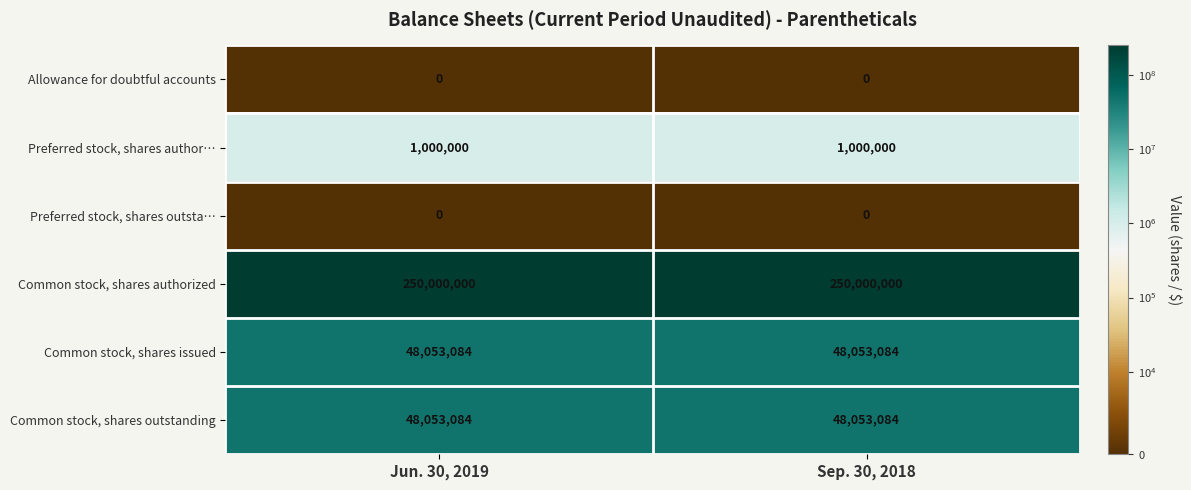

What is the sum of all Common stock, shares issued values?

96106168